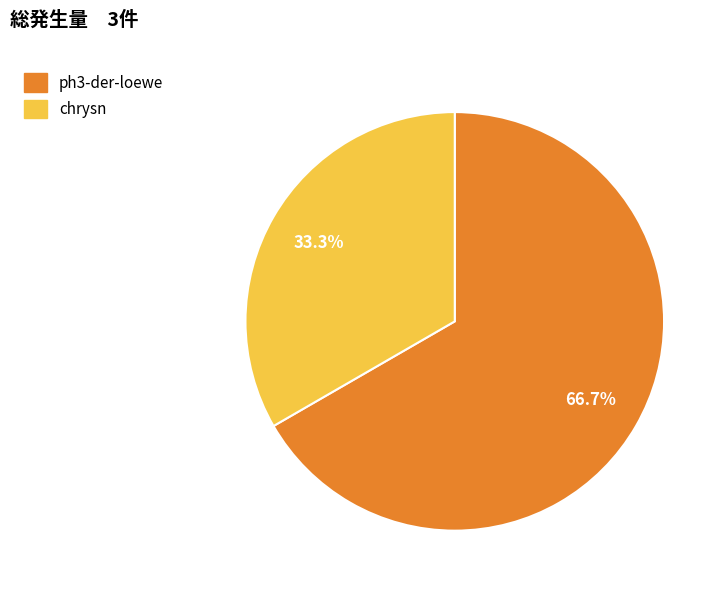

Is there any slice that represents more than half of the pie?

Yes